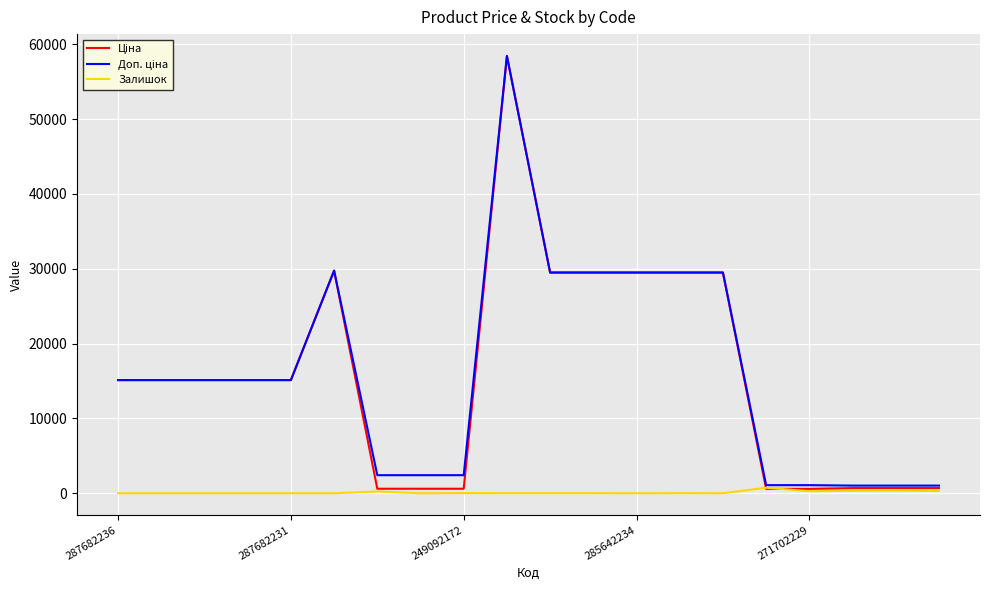

What is the greatest value displayed?

58426.5